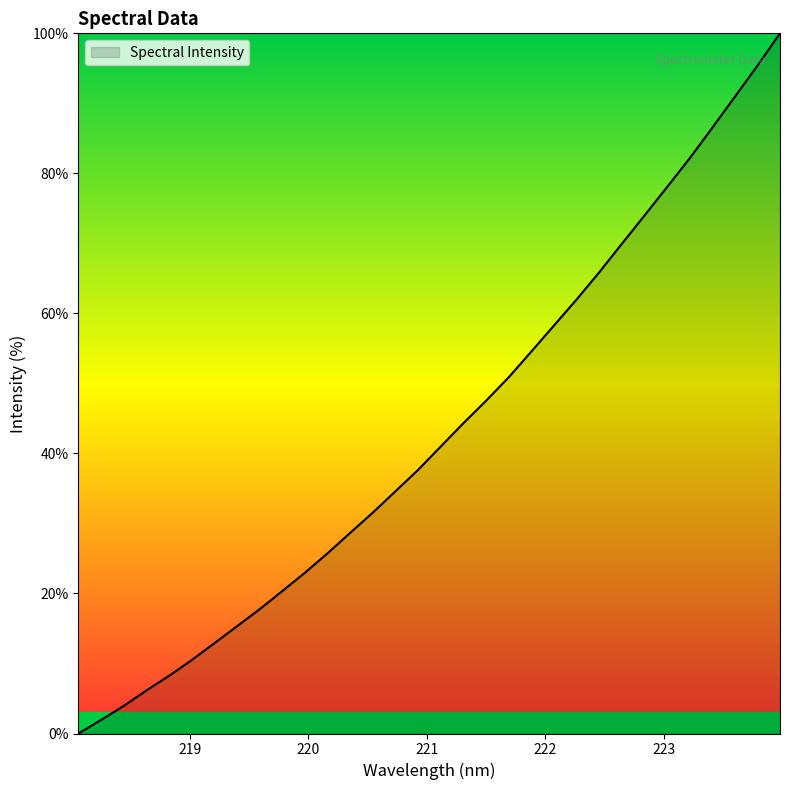

What is the greatest value displayed?

100.0